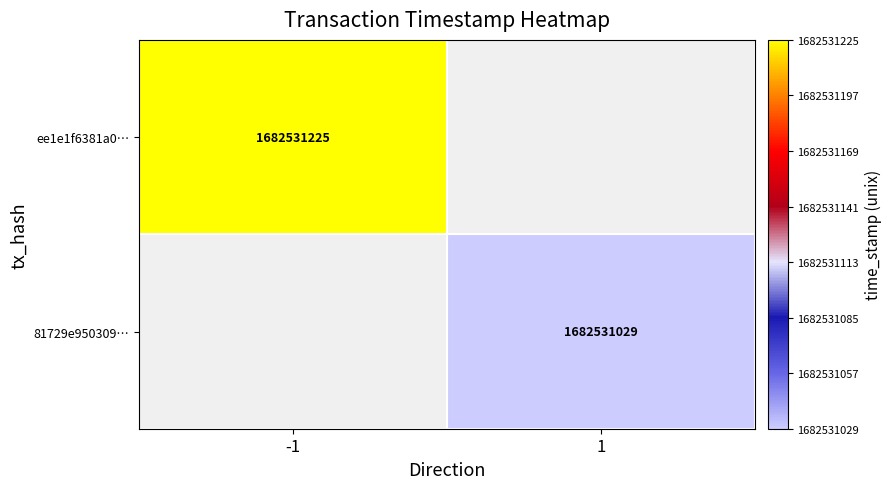

Reading right to left, extract all data points from this chart.

ee1e1f6381a0760e26c51b1506139330fdfe94b: time_stamp=1682531225	direction=-1
81729e95030905ec539d125a8ee3c34e023ae3c: time_stamp=1682531029	direction=1